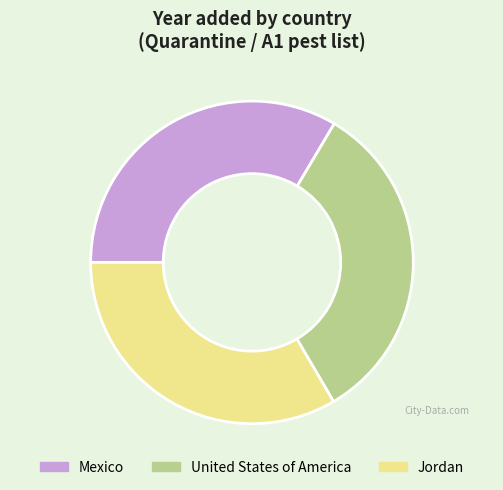

Approximately how many times larger is the value at Mexico compared to Jordan?

1.0